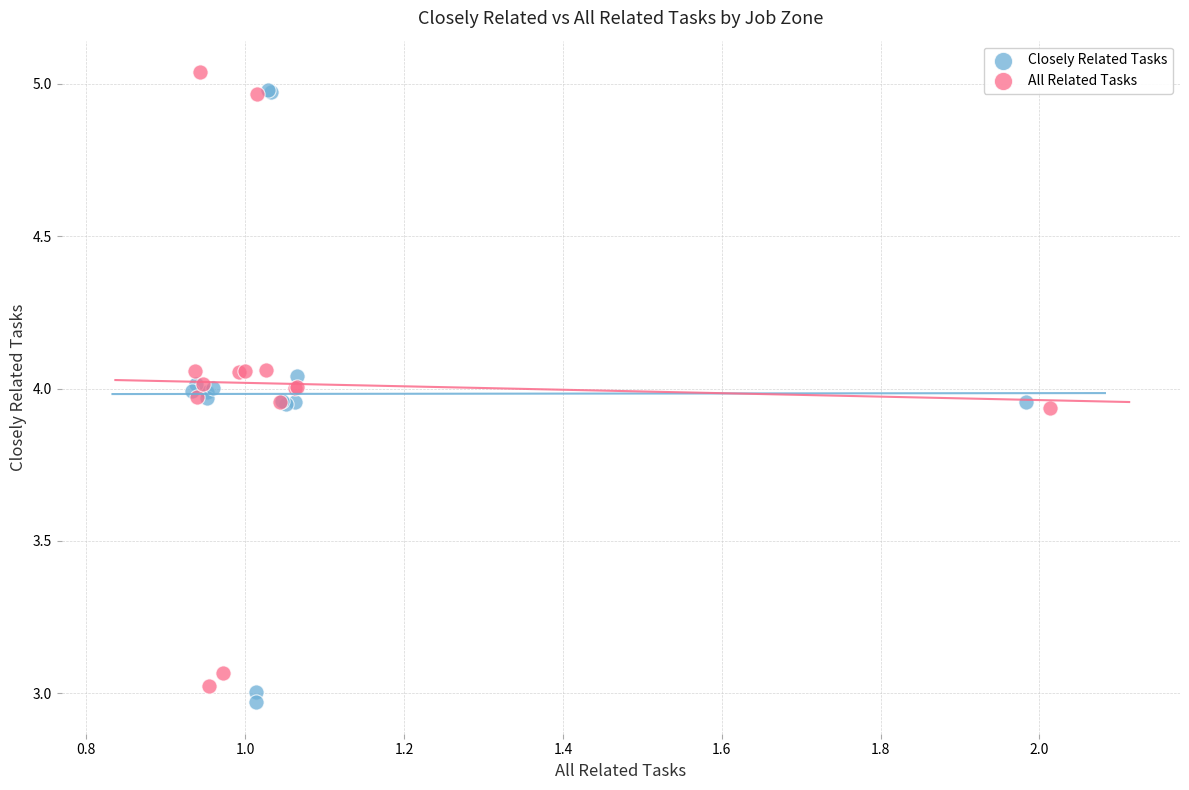

What are all the series names shown in the legend?

Closely Related Tasks, All Related Tasks